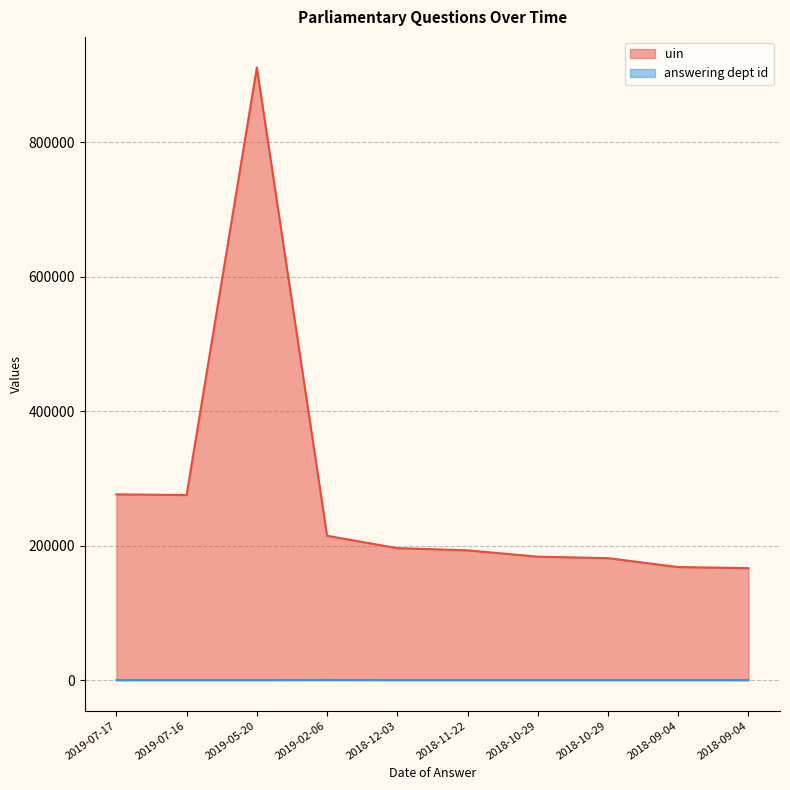

What is the label of the 2nd point from the right?

2018-09-04